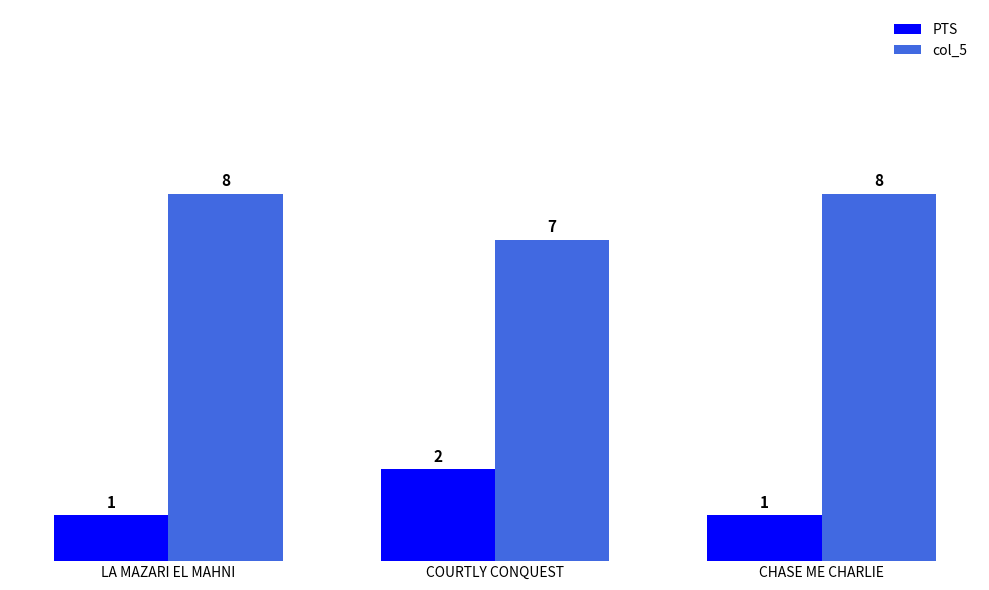

Which series has the largest total across all categories?

col_5